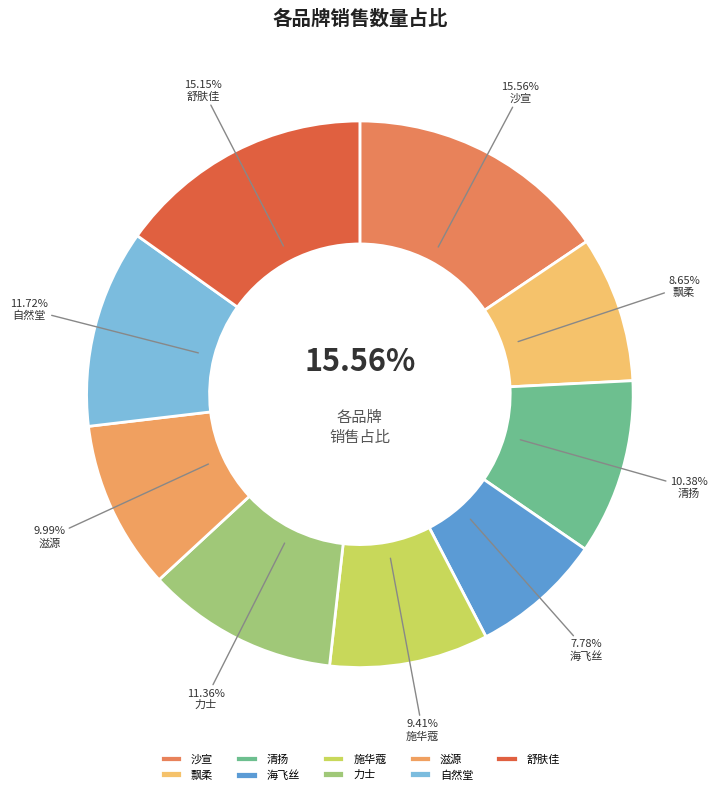

What percentage is the 力士 slice, to the nearest percent?

11%